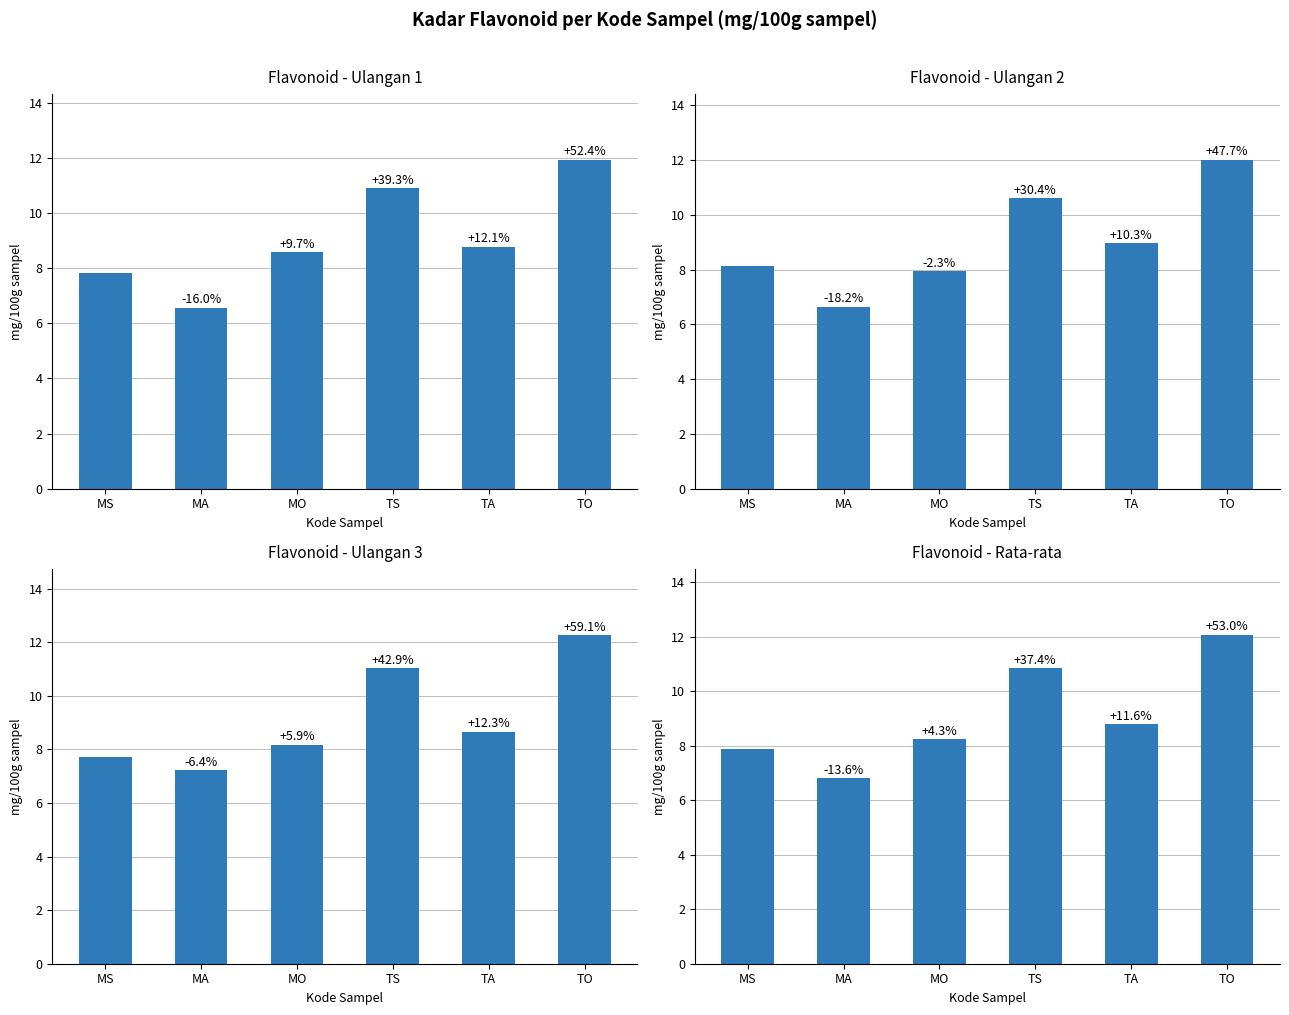

Reading left to right, extract all data points from this chart.

Ulangan 1: 7.8	6.6	8.6	10.9	8.8	11.9
Ulangan 2: 8.1	6.7	7.9	10.6	9.0	12.0
Ulangan 3: 7.7	7.2	8.2	11.0	8.7	12.3
Rata-rata: 7.9	6.8	8.2	10.8	8.8	12.1